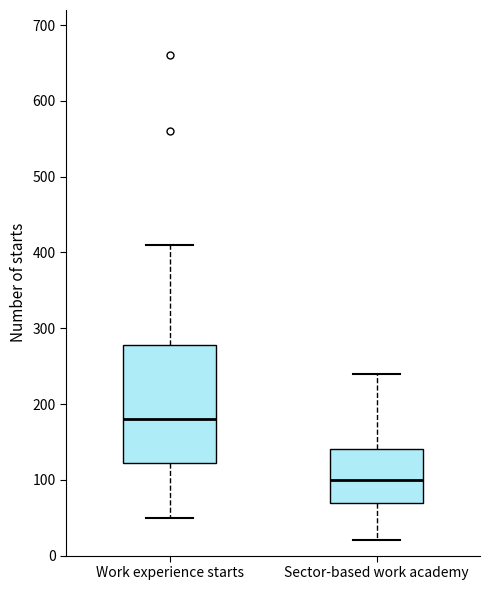

Reading left to right, transcribe this box plot: for each box, give where its median line is, the range the box spans, and where its two whiskers end, as read against the y-axis. The values are not printed on the chart, so give them approximately, as read against the axis.

Work experience starts: median 180, box 120 to 280, whiskers 50 to 410
Sector-based work academy: median 100, box 70 to 140, whiskers 20 to 240